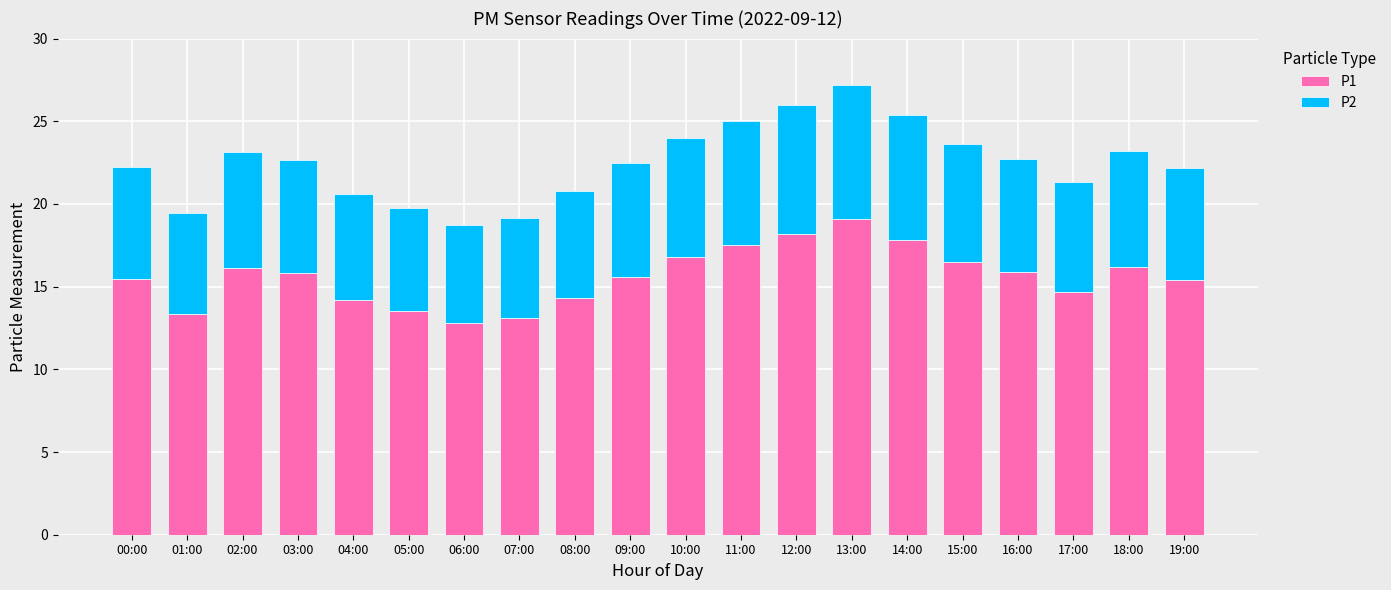

What is the sum of all P1 values?

312.4